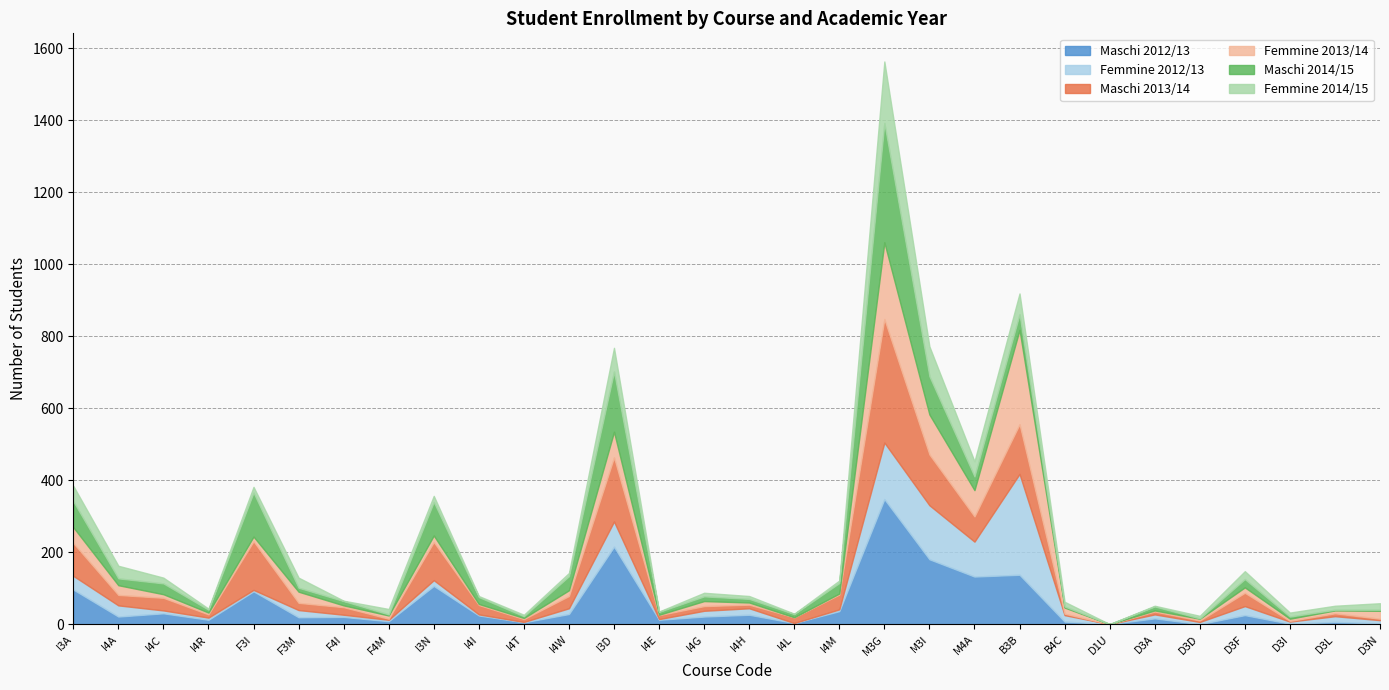

Is it true that Maschi 2014/15 equals 60 at M4A?

False